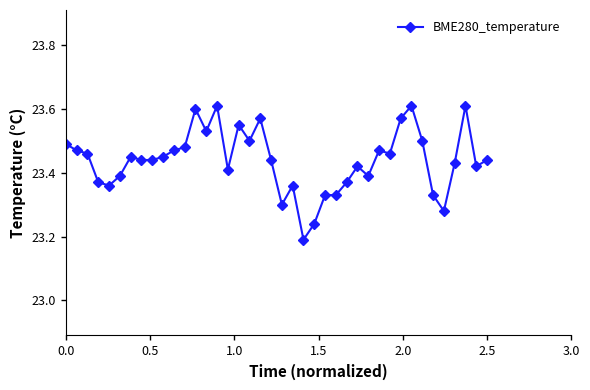

How many values are between 23 and 24?

40